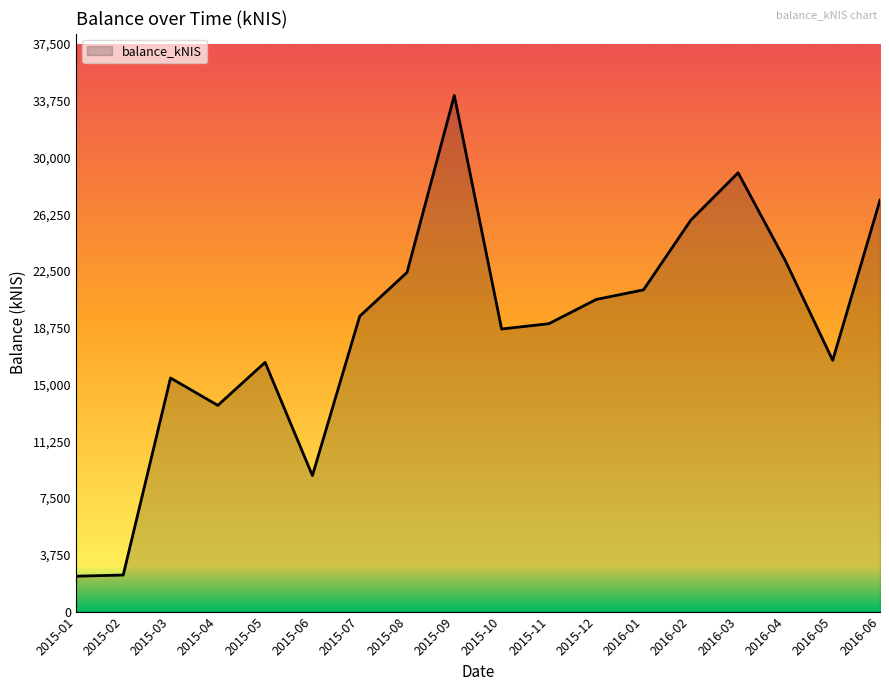

True or false: the data shows 34288.5 at 2016-04.

False